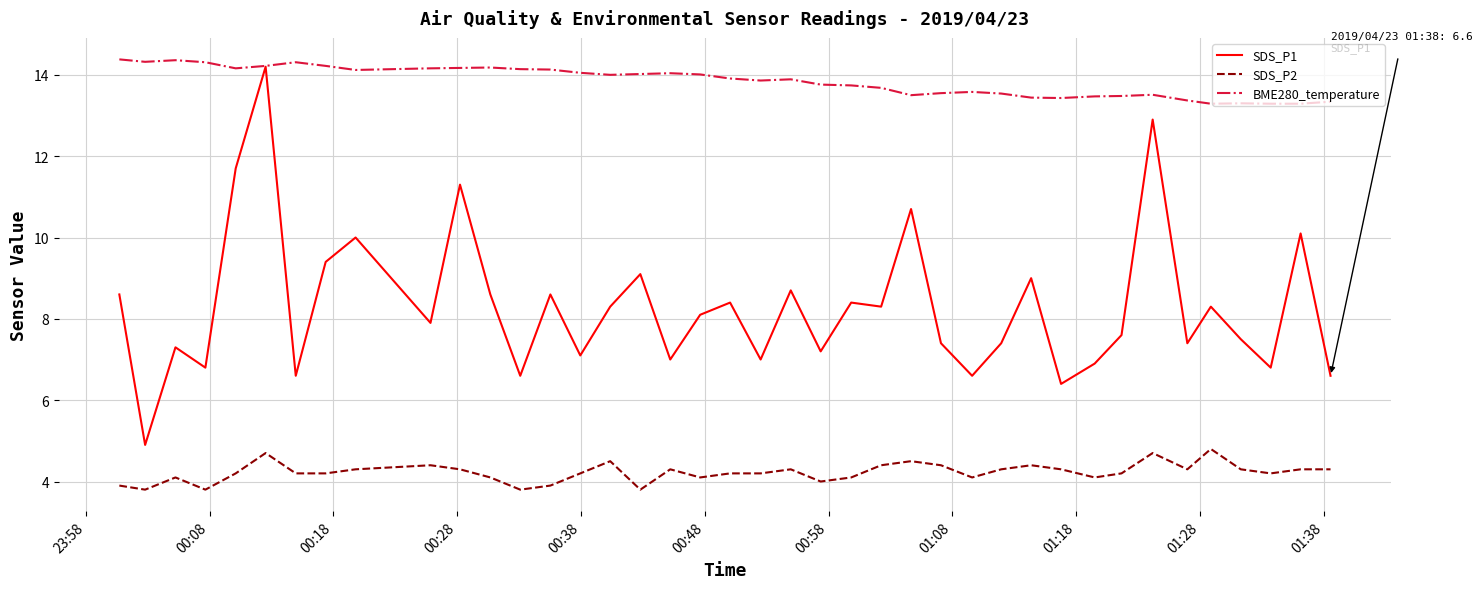

Which series has the widest spread of values?

SDS_P1